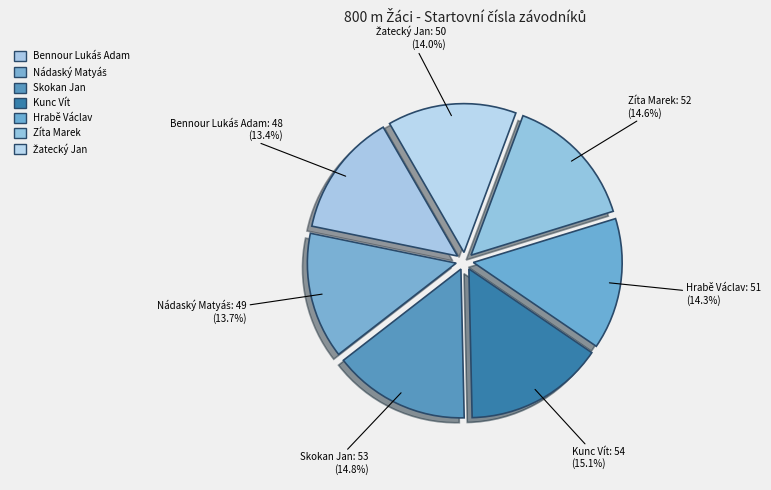

To the nearest percent, what percentage of the pie is Kunc Vít?

15%